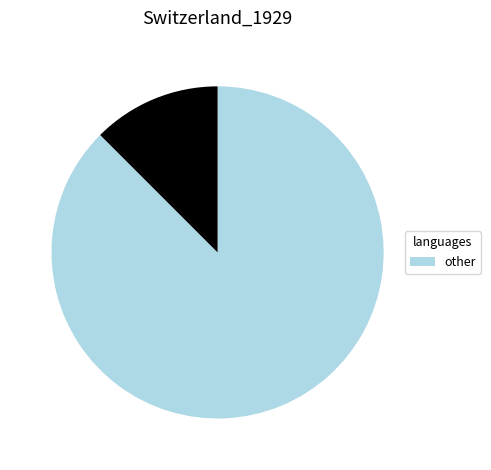

How many segments does this pie chart have?

2